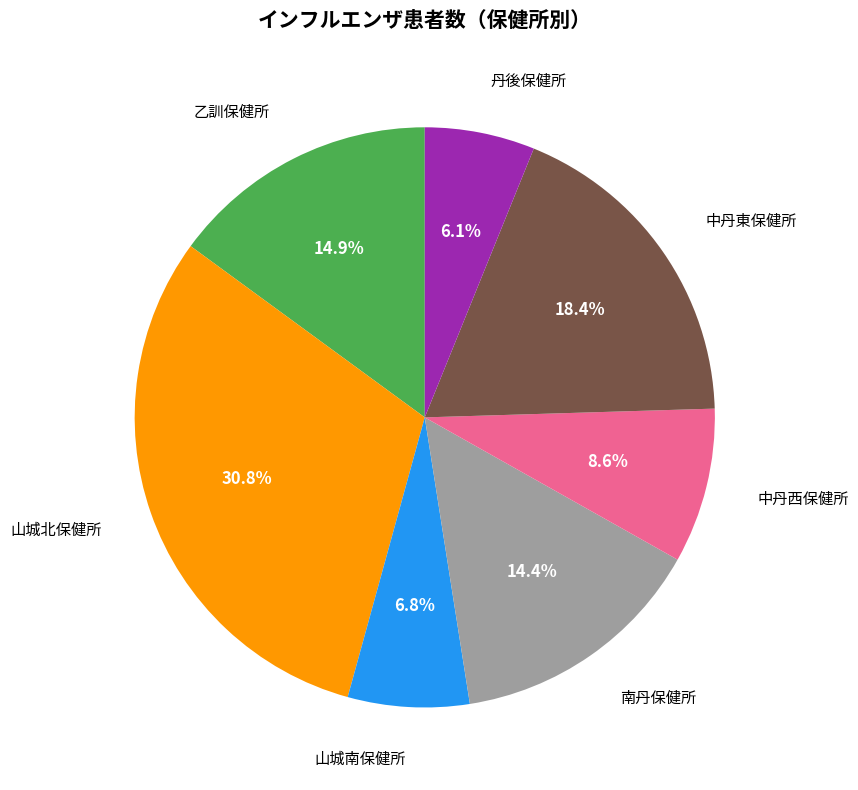

True or false: 山城南保健所 accounts for 7% of the total.

True